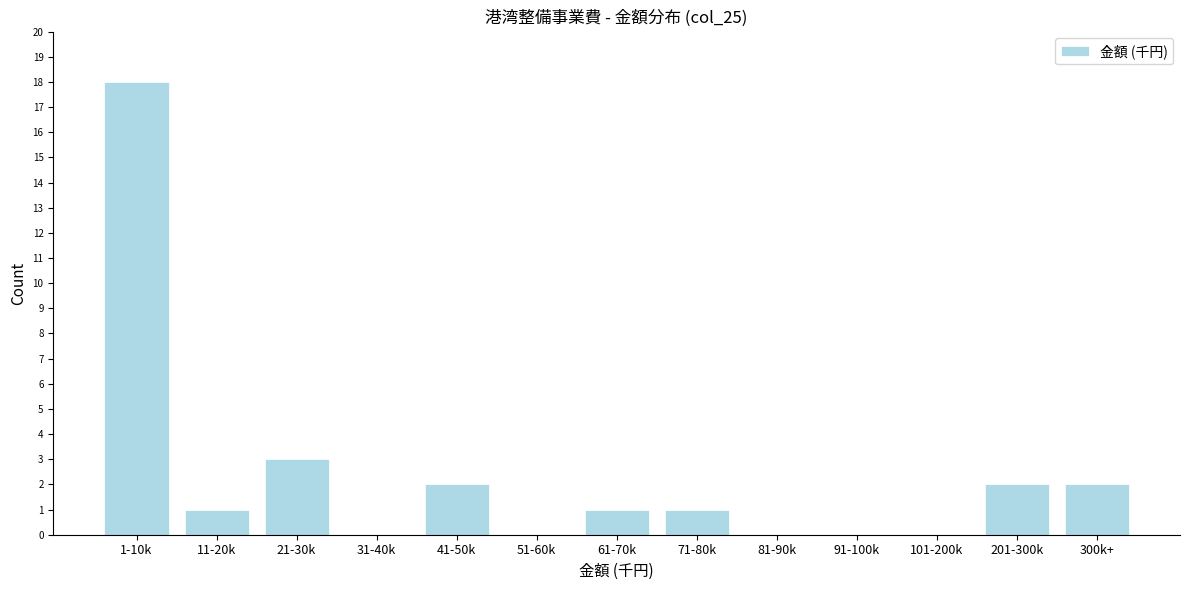

Reading right to left, what are all the values shown in this chart?

300k+=2	201-300k=2	101-200k=0	91-100k=0	81-90k=0	71-80k=1	61-70k=1	51-60k=0	41-50k=2	31-40k=0	21-30k=3	11-20k=1	1-10k=18